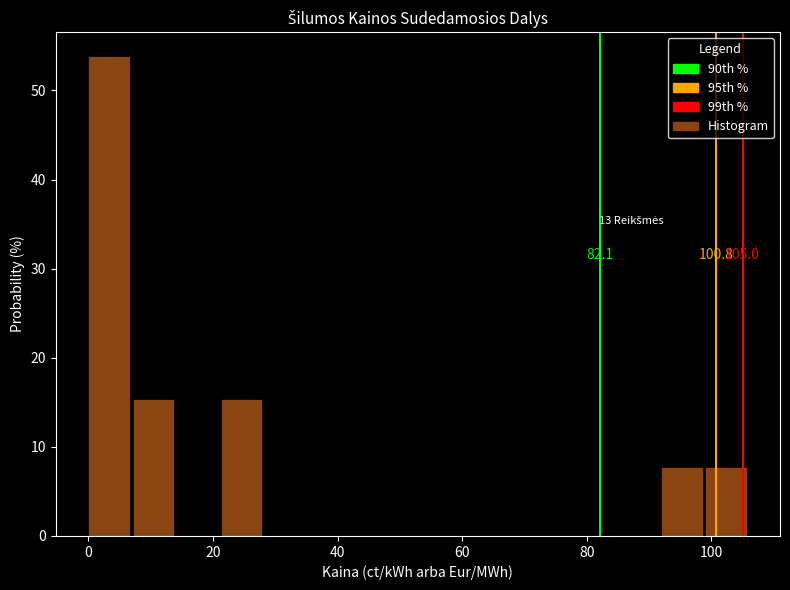

Read against the x-axis, roughly where is the centre of the tallest bar?

4